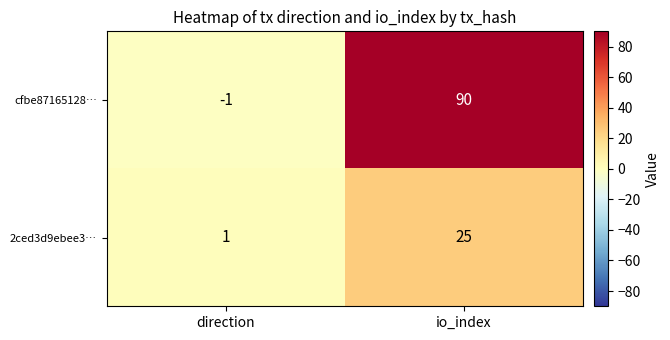

Count the number of data series in this chart.

2